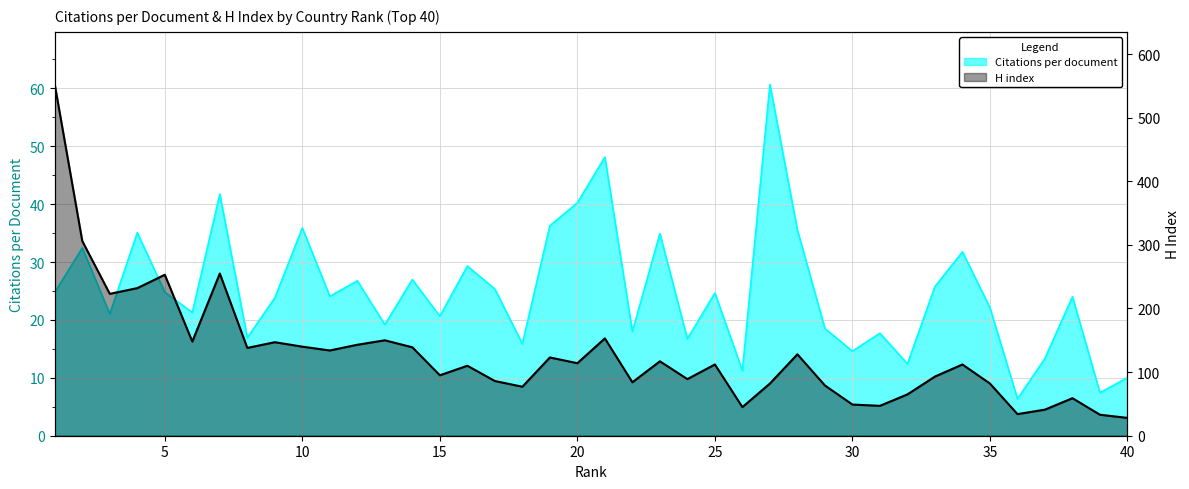

Reading left to right, transcribe all the data shown in this chart.

Citations per document: 24.8	32.5	21.0	35.1	24.8	21.3	41.7	16.9	23.8	35.9	24.1	26.8	19.2	27.0	20.6	29.3	25.3	15.9	36.3	40.2	48.1	18.0	34.9	16.7	24.7	11.2	60.7	35.5	18.5	14.6	17.7	12.4	25.8	31.8	22.1	6.4	13.4	24.0	7.4	10.0
H index: 552.0	306.0	223.0	232.0	253.0	148.0	255.0	138.0	147.0	140.0	134.0	143.0	150.0	139.0	95.0	110.0	86.0	77.0	123.0	114.0	153.0	84.0	117.0	89.0	112.0	45.0	82.0	128.0	79.0	49.0	47.0	65.0	93.0	112.0	82.0	34.0	41.0	59.0	33.0	28.0